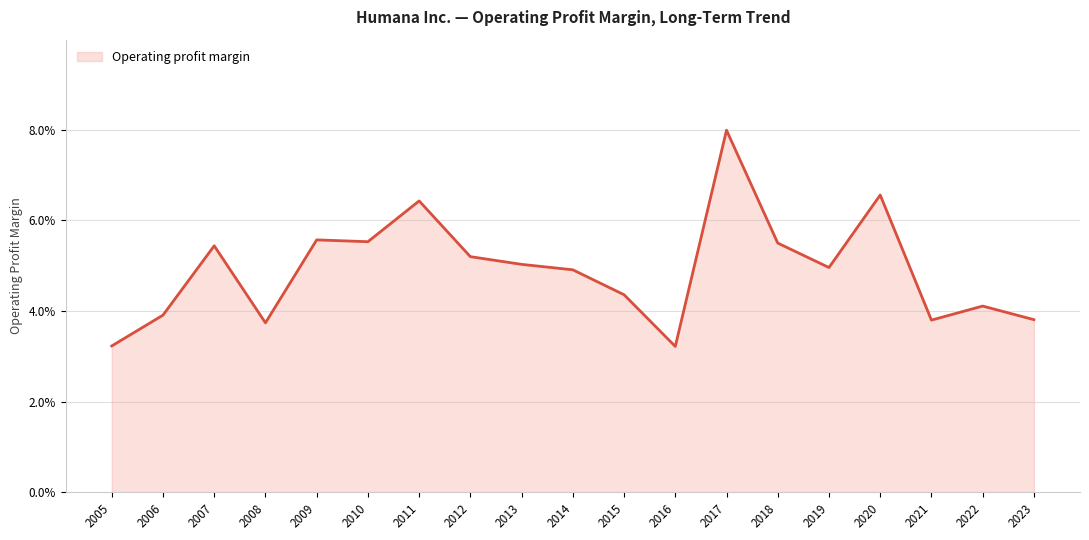

Does the chart display data point markers on the line(s)?

No